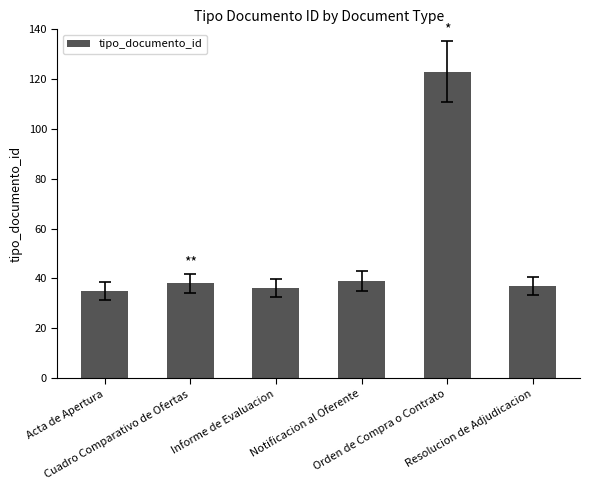

How many distinct data groups are displayed?

1